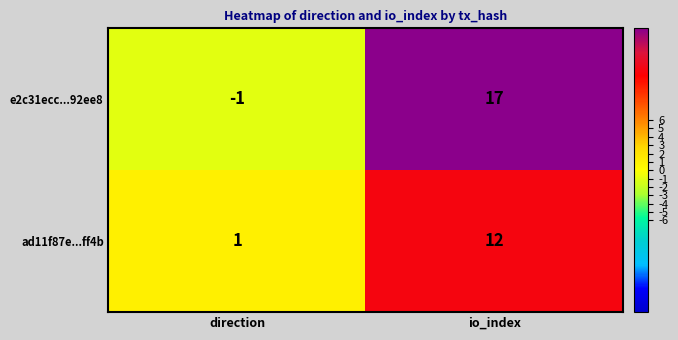

Reading left to right, transcribe all the data shown in this chart.

e2c31ecc...92ee8: direction=-1	io_index=17
ad11f87e...ff4b: direction=1	io_index=12